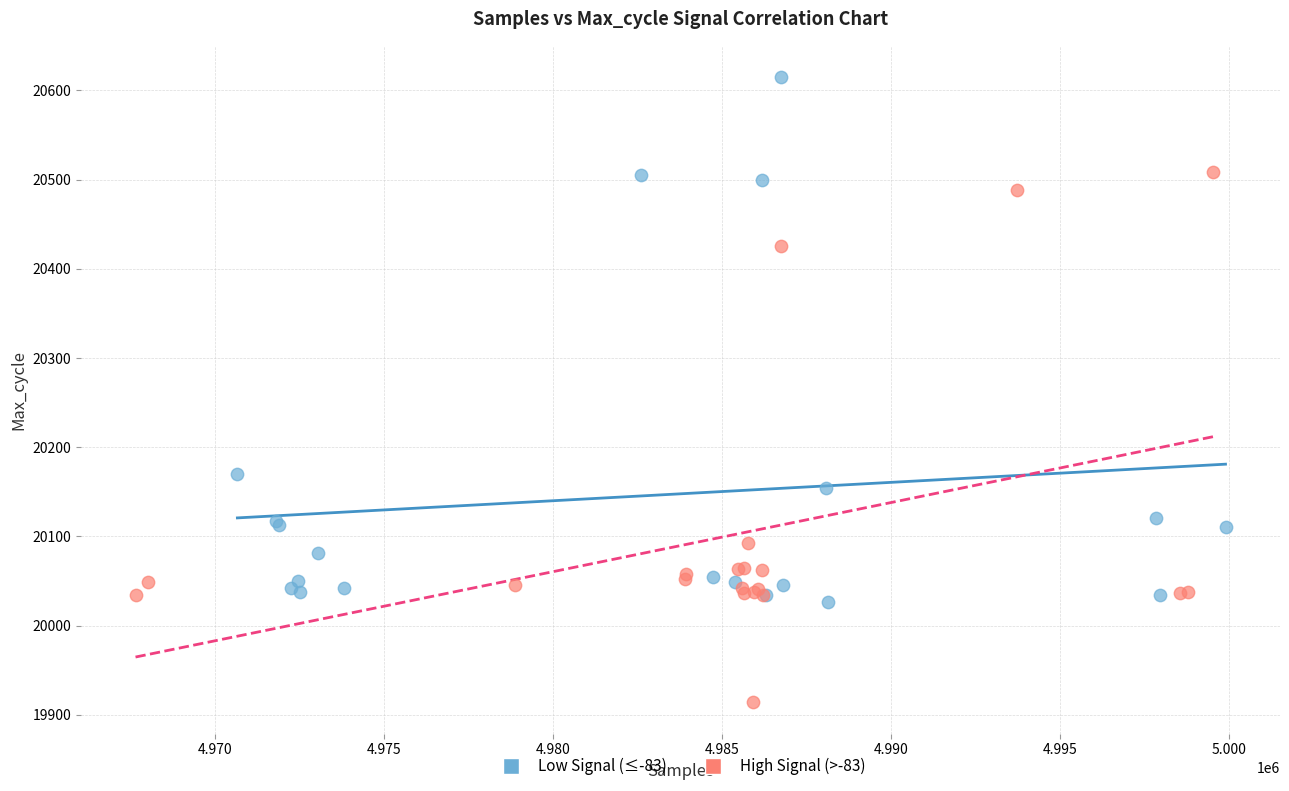

Which series contains the lowest Y value?

High Signal (>-83)